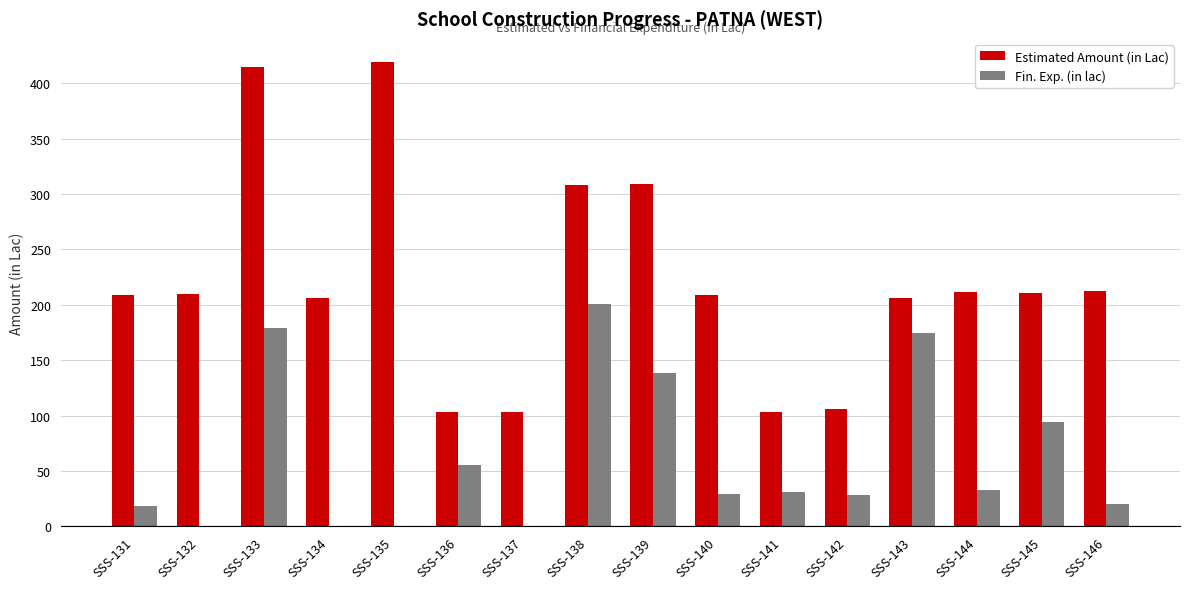

At which category is the sum across all series the highest?

SSS-133